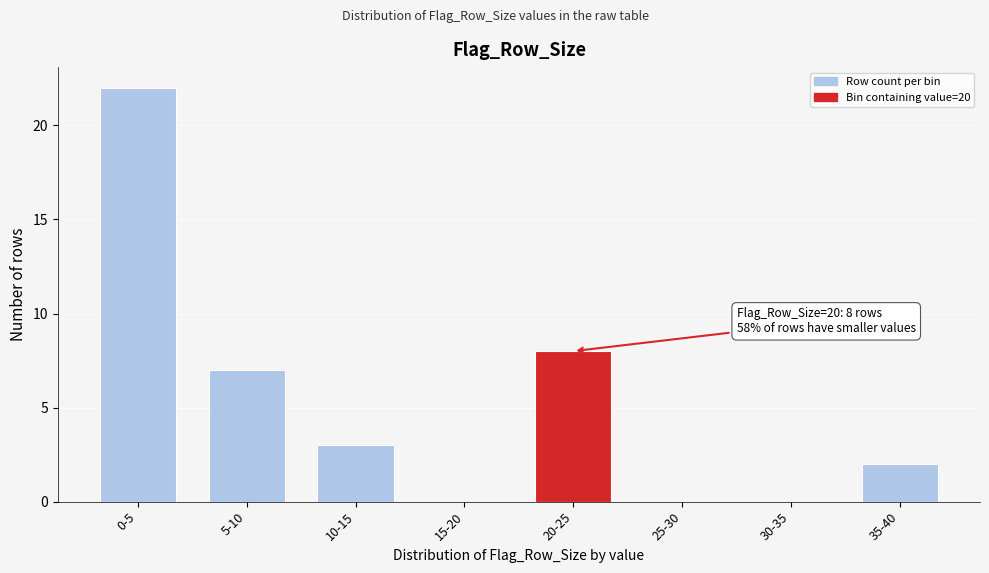

Reading left to right, transcribe all the data shown in this chart.

0-5=22	5-10=7	10-15=3	15-20=0	20-25=8	25-30=0	30-35=0	35-40=2